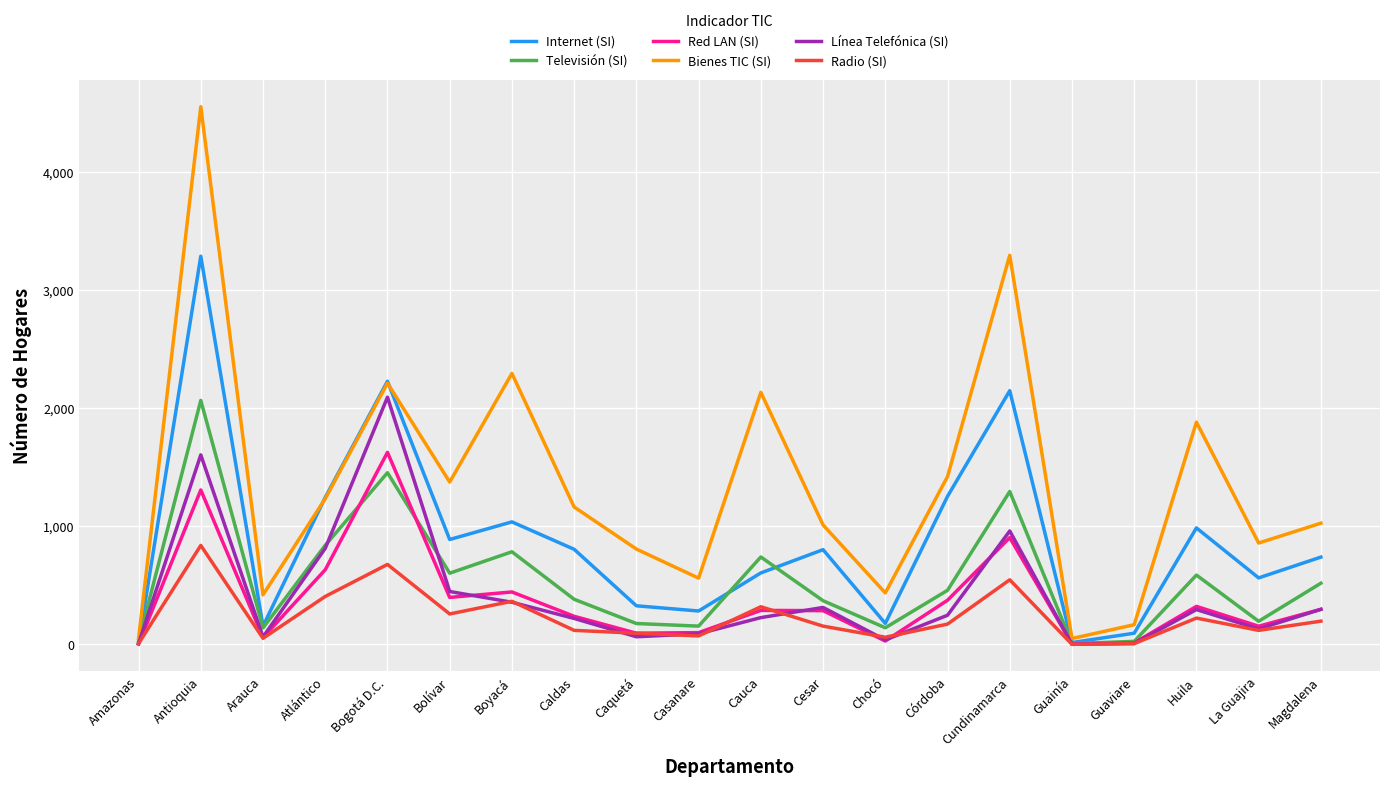

What is the maximum value shown in the chart?

4550